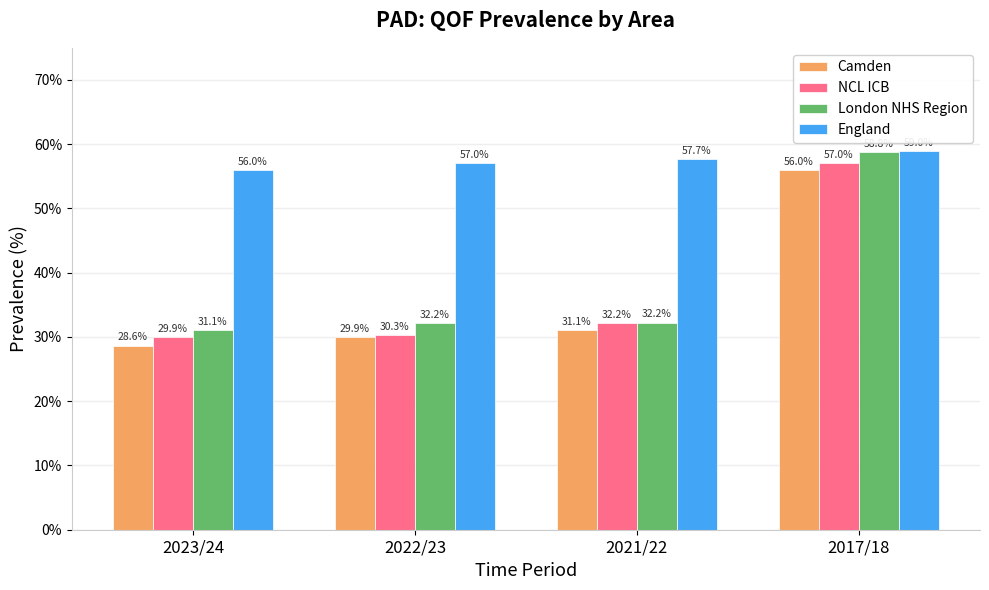

Which series has the widest spread of values?

London NHS Region